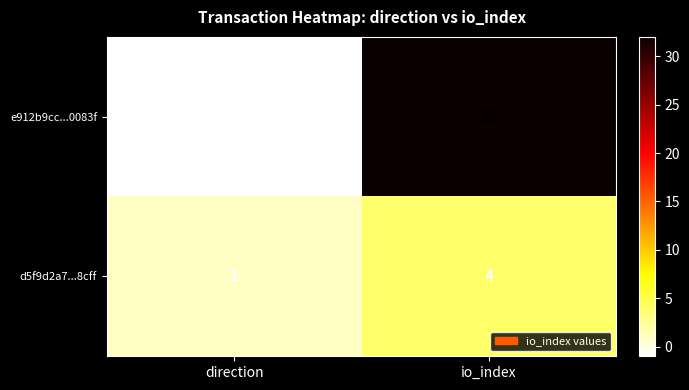

What value does the d5f9d2a7...8cff series have at io_index?

4